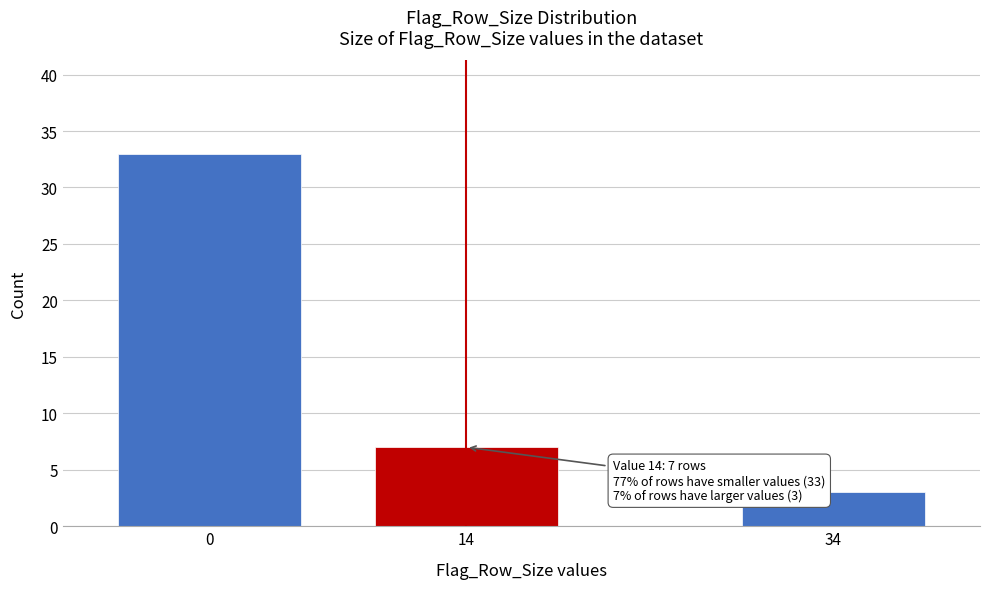

Reading left to right, transcribe all the data shown in this chart.

33	7	3